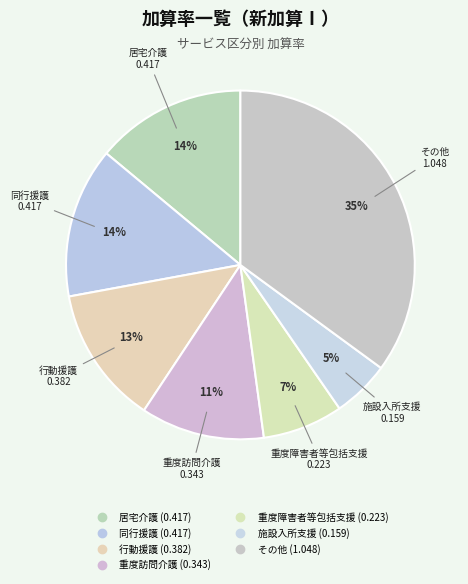

Count the number of slices in the pie.

7